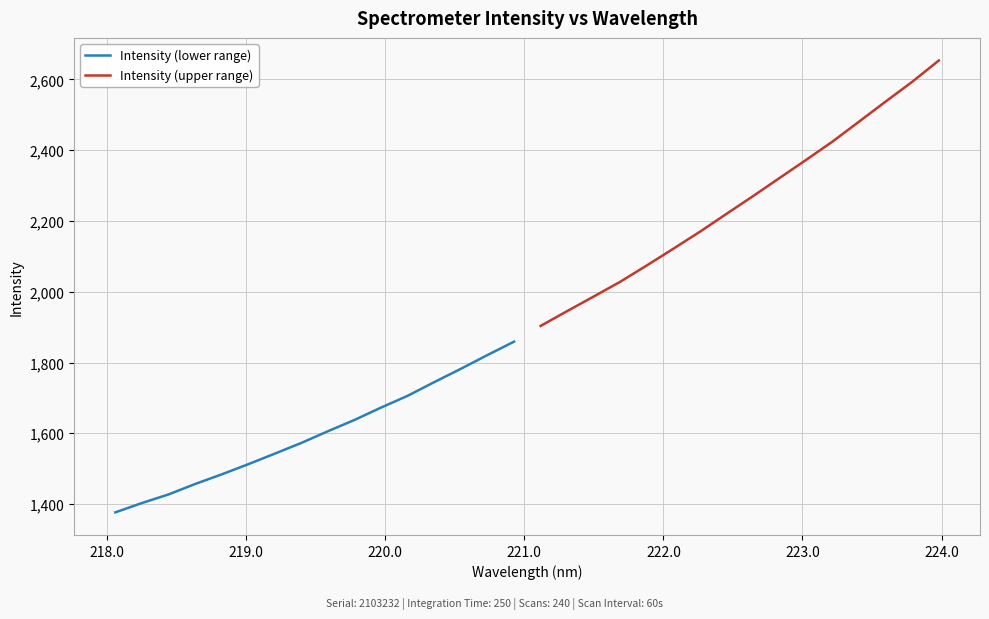

Is it true that Intensity (upper range) equals 4123.0 at 11?

False